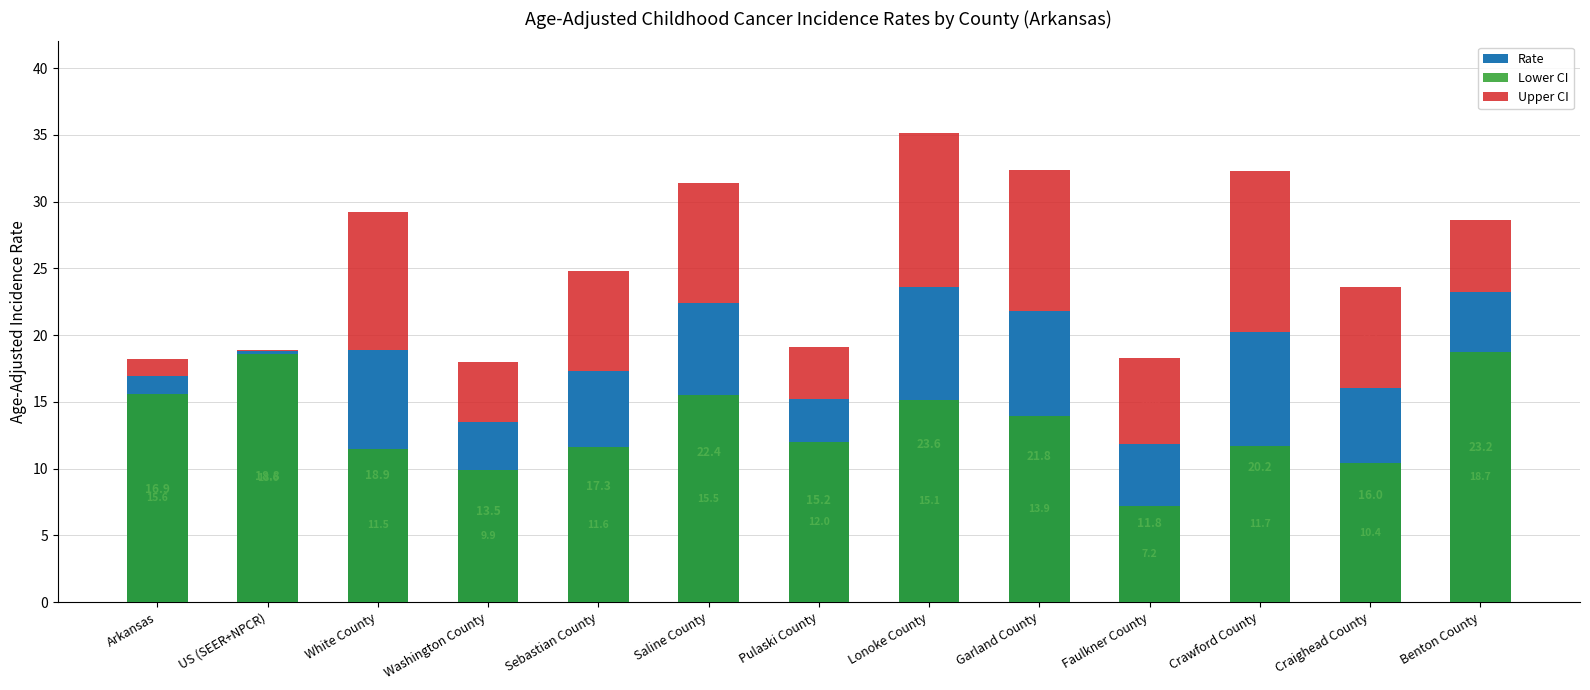

Which category has the highest value in the Lower CI series?

Benton County